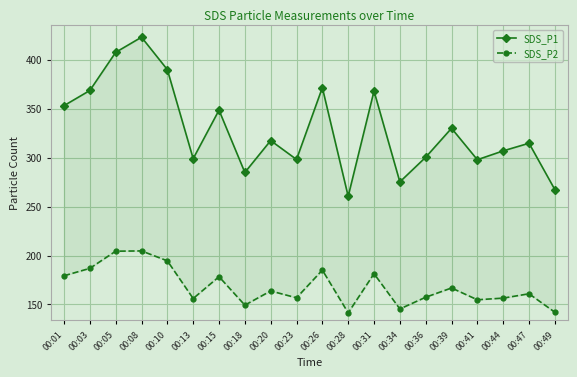

The SDS_P2 series shows 210.2 at 00:34. True or false?

False